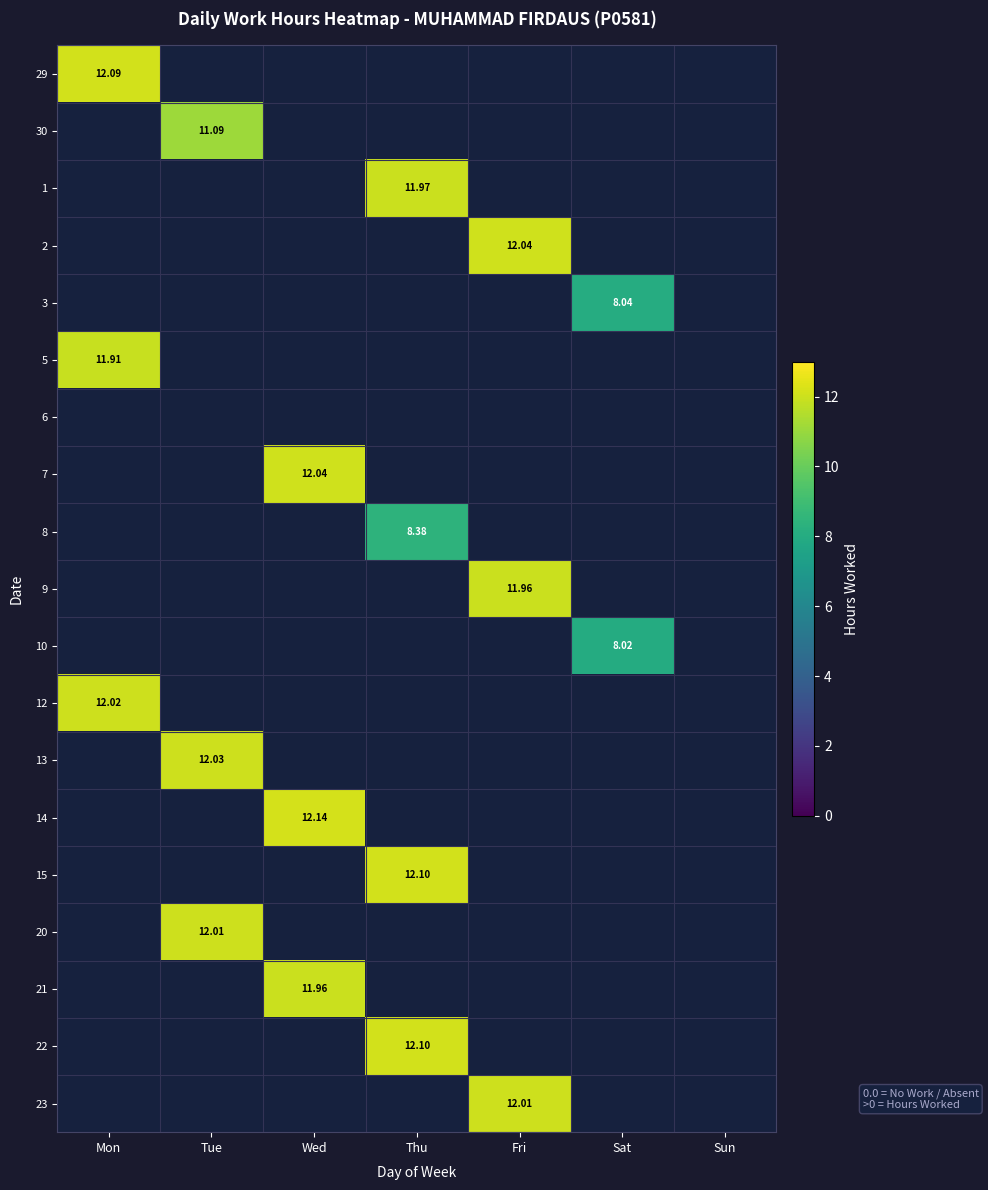

Between Fri and Tue, which is larger?

Fri